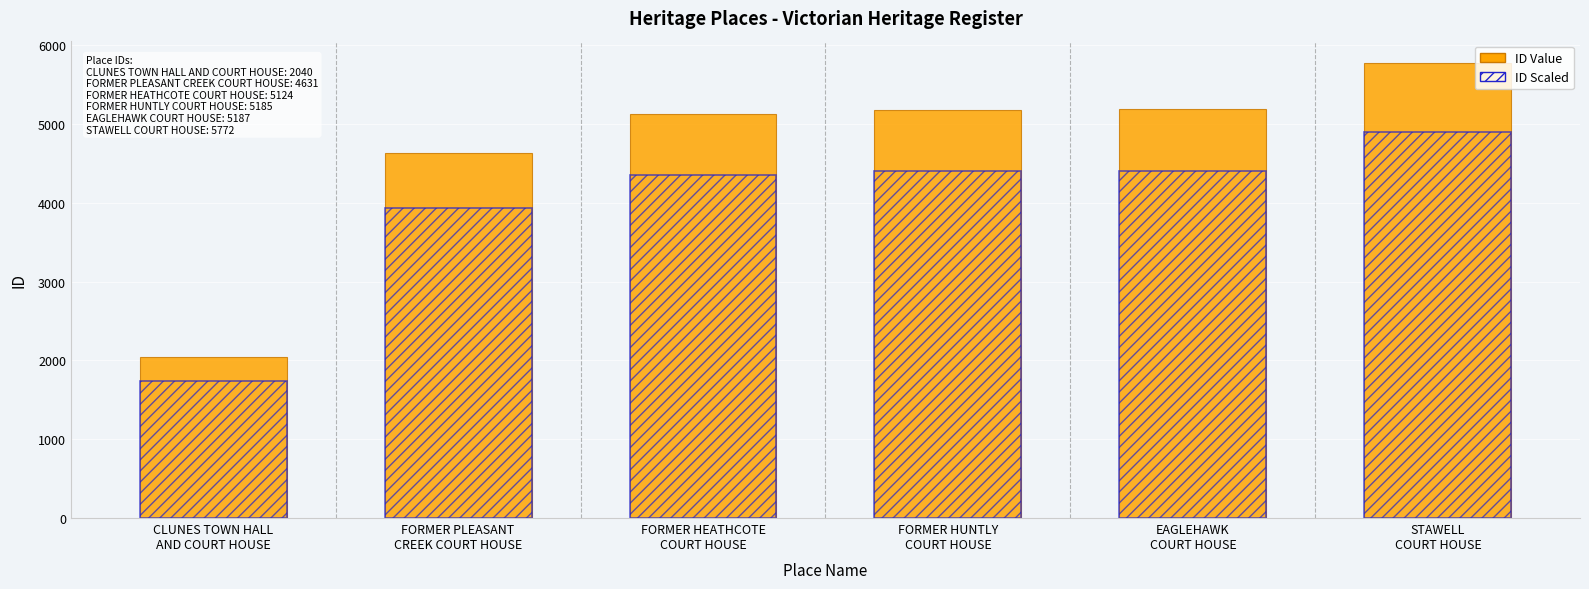

Which category has the highest value across all series?

STAWELL
COURT HOUSE